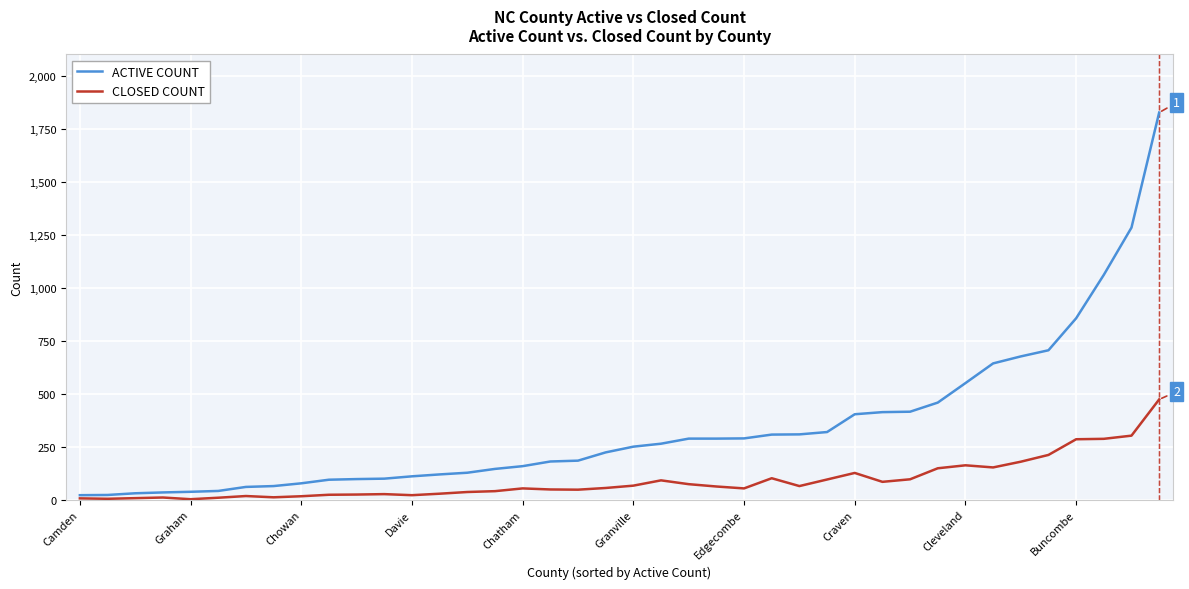

Does the chart have visible grid lines?

Yes